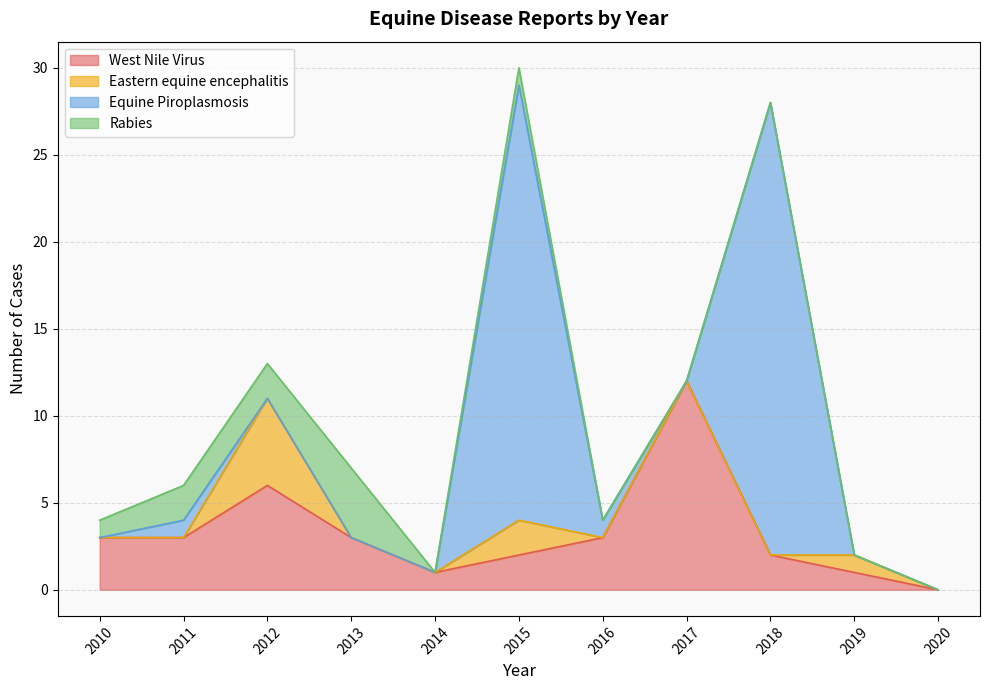

What is the value of the West Nile Virus point at the 3rd from the left?

6